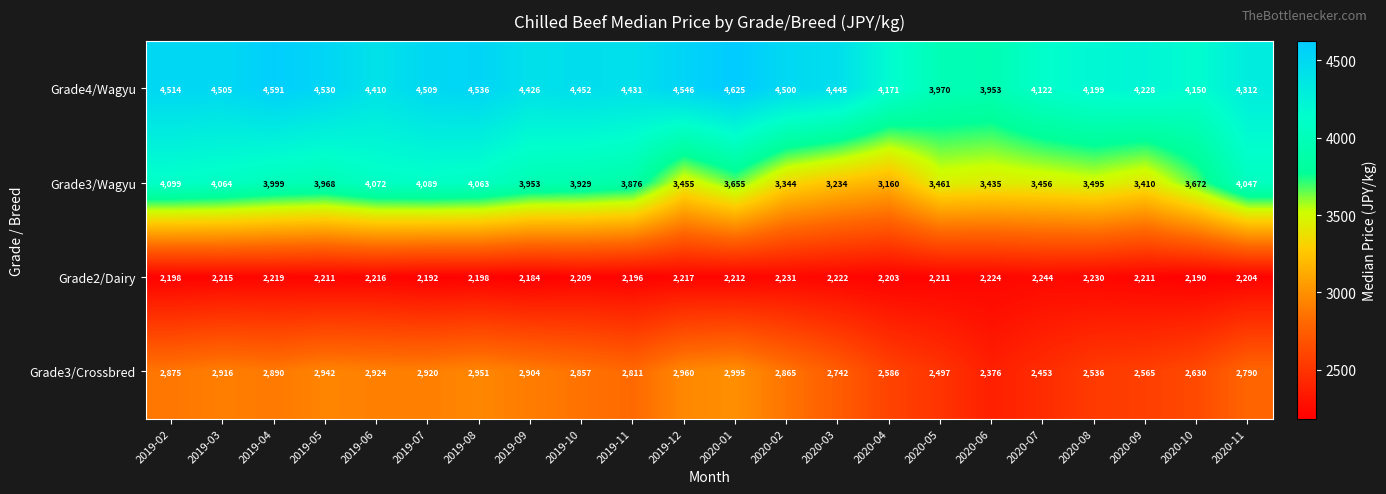

What is the spread (max minus min) of values at 2020-11?

2108